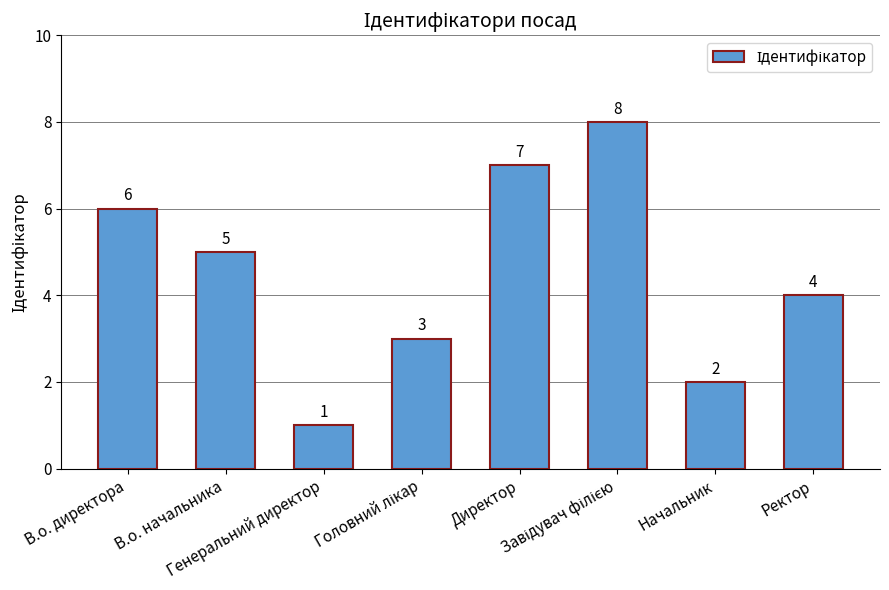

What is the value of the 6th bar from the left?

8